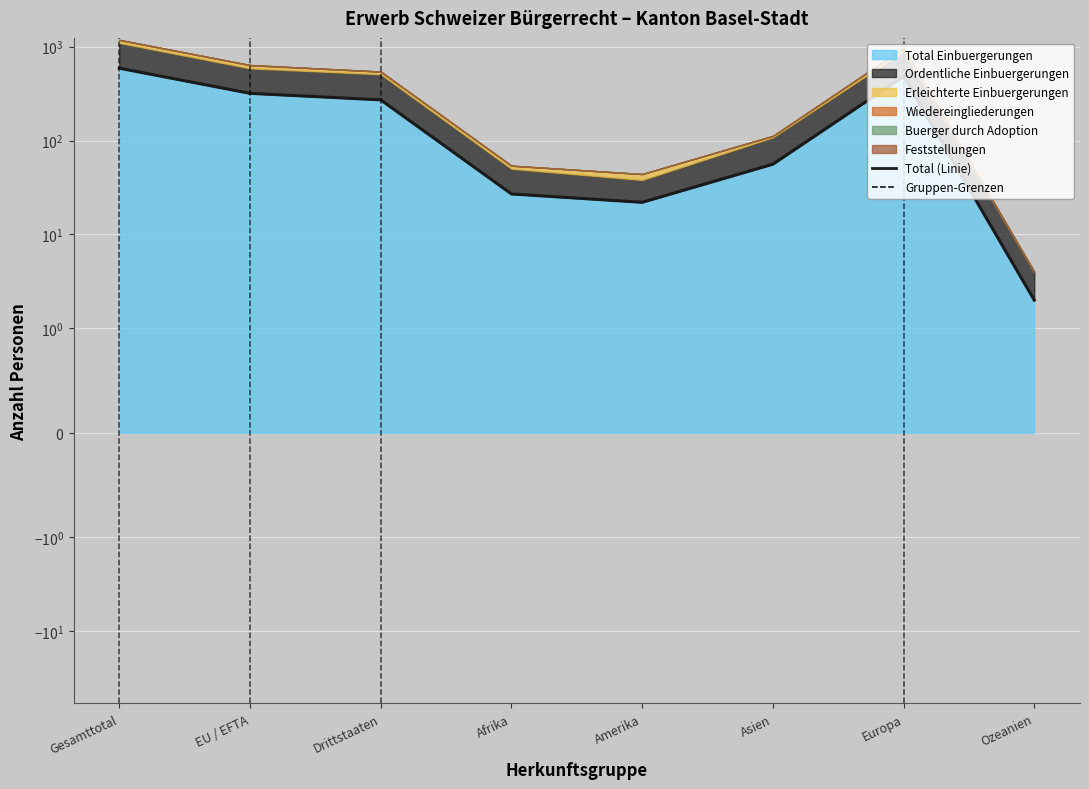

What is the maximum value shown in the chart?

589